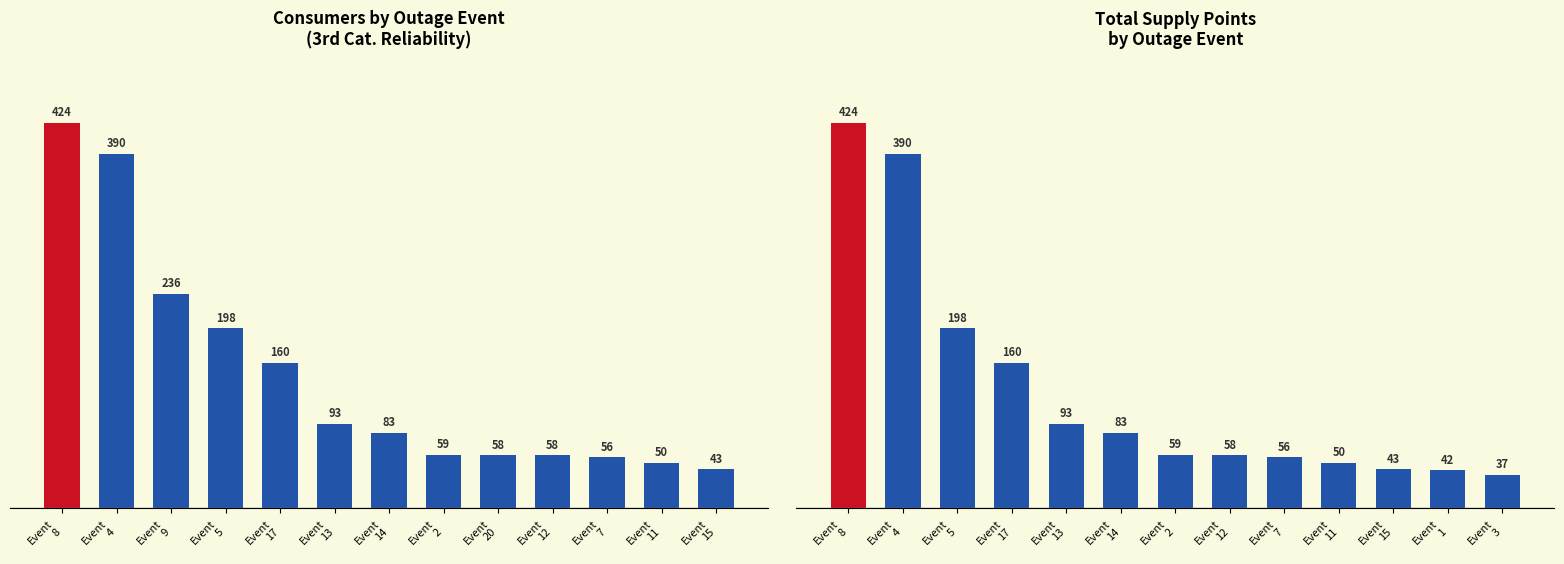

Which series has the widest spread of values?

Total Supply Points